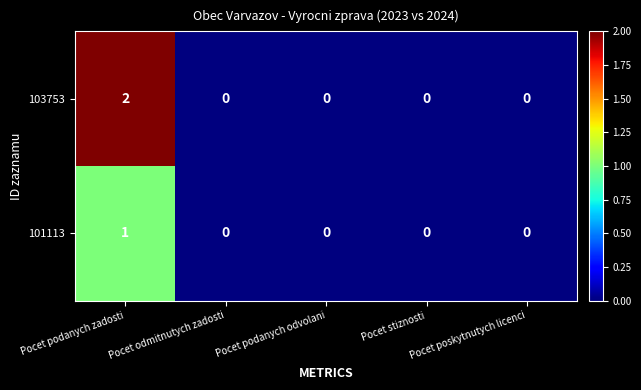

The value of 101113 at Pocet odmitnutych zadosti is -1. True or false?

False